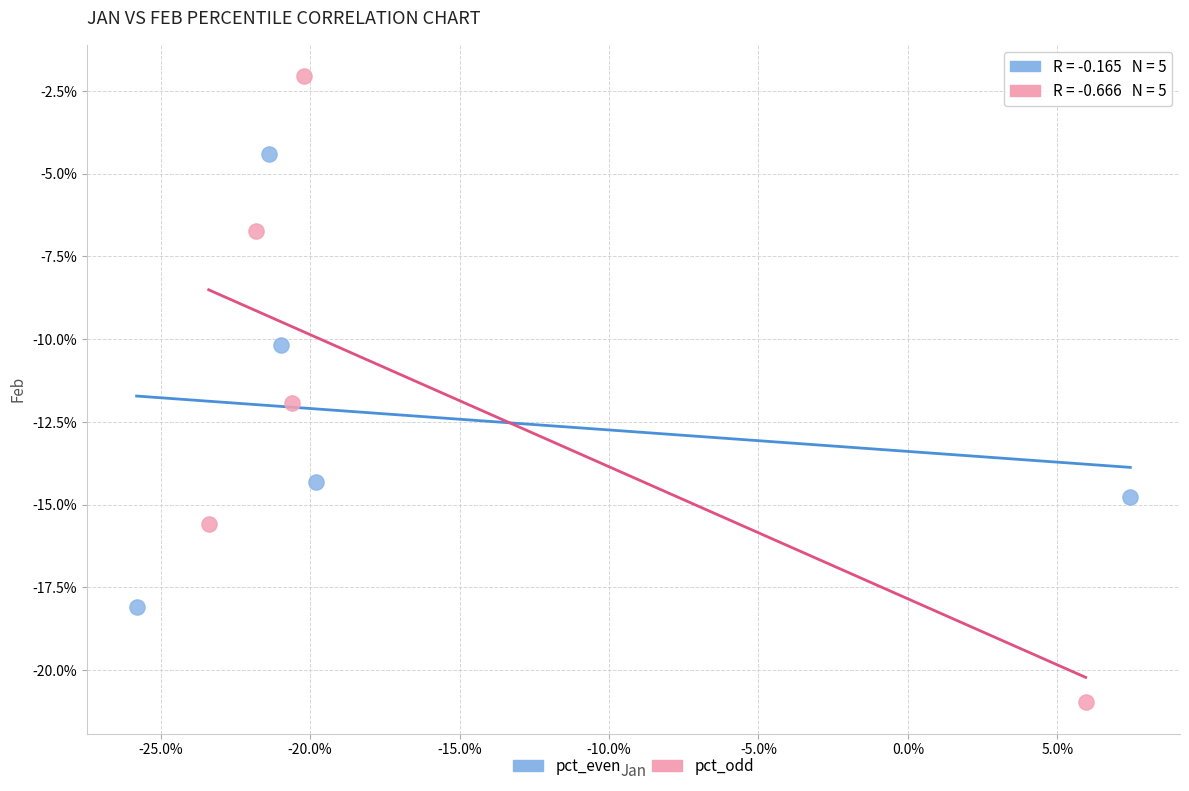

Which series has the largest Y range (max minus min)?

pct_odd